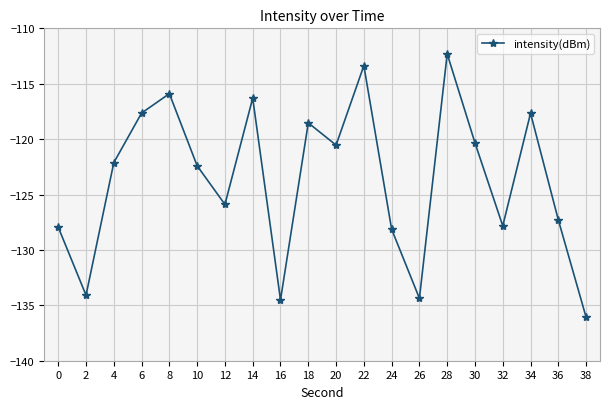

How many data points are above -122?

9